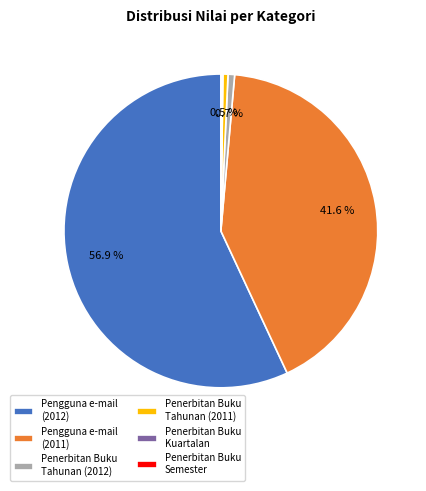

Which has a higher value, Pengguna e-mail (2011) or Penerbitan Buku Tahunan (2012)?

Pengguna e-mail (2011)